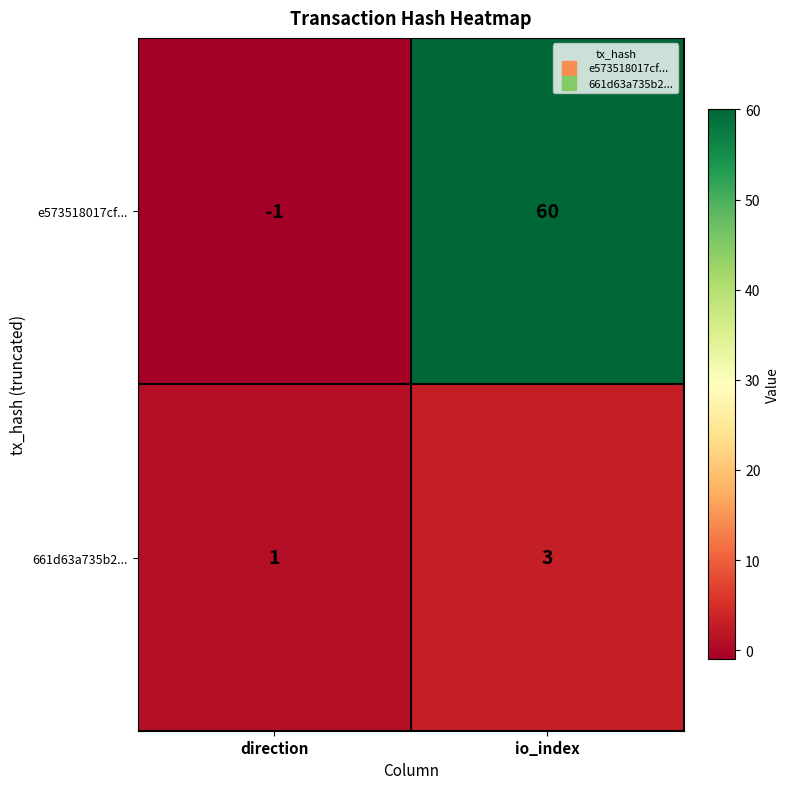

What is the difference between the highest and lowest values at io_index?

57